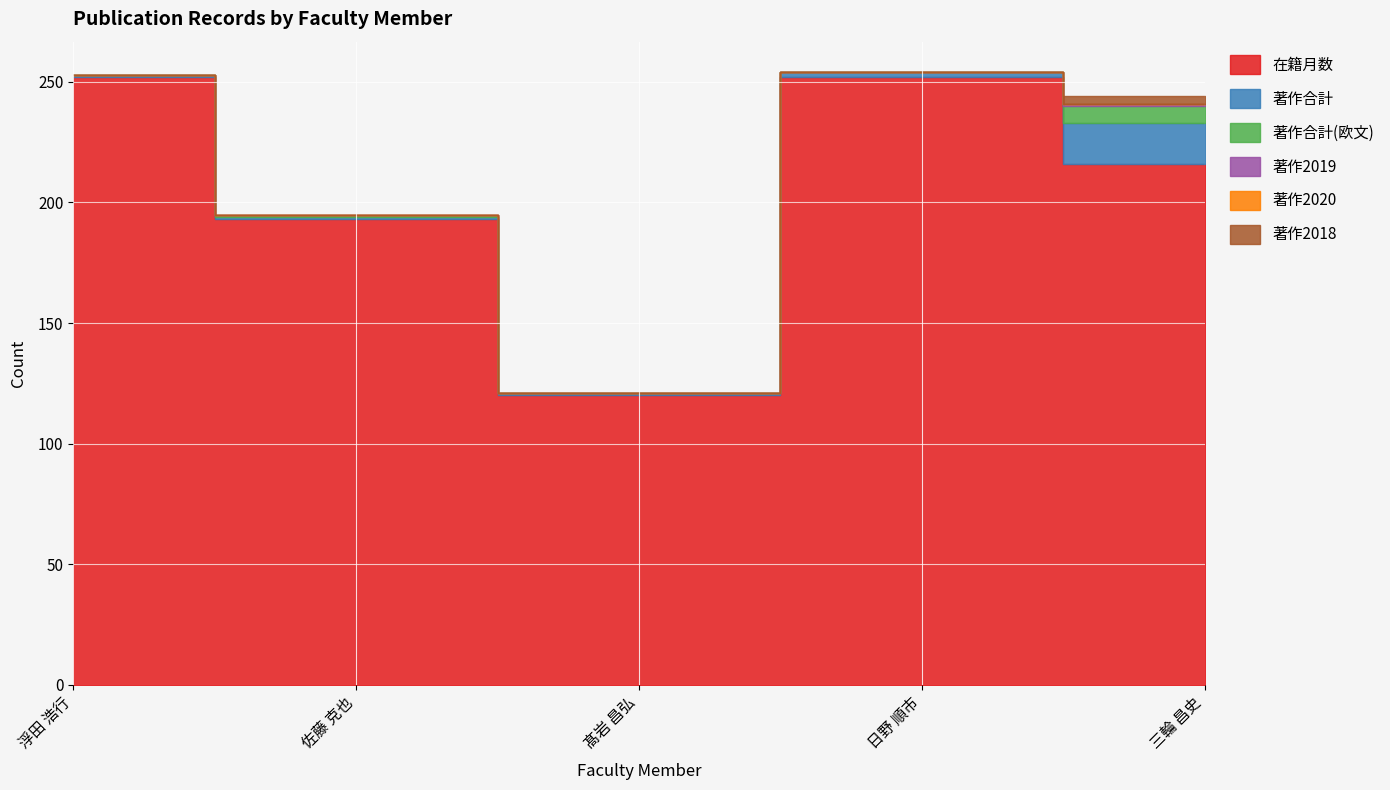

What is the difference between the maximum and second lowest values in the 著作2018 series?

3